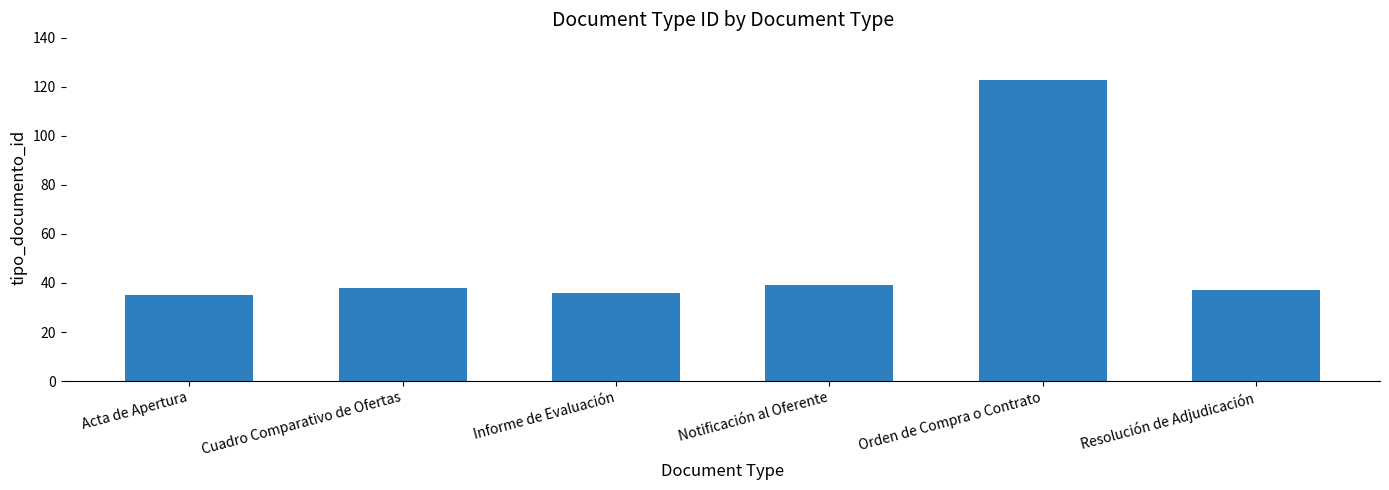

What is the change in value from Cuadro Comparativo de Ofertas to Orden de Compra o Contrato?

+85